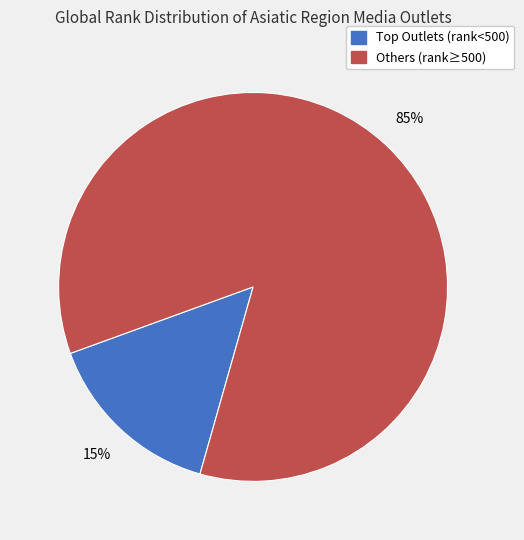

To the nearest percent, what is the difference between the largest and smallest slice percentages?

70%